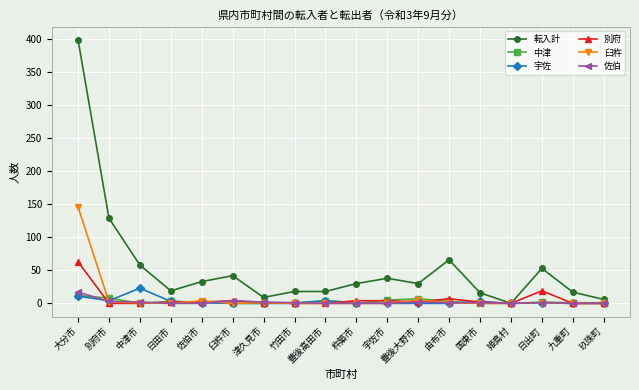

At how many categories does at least one series exceed 210?

1